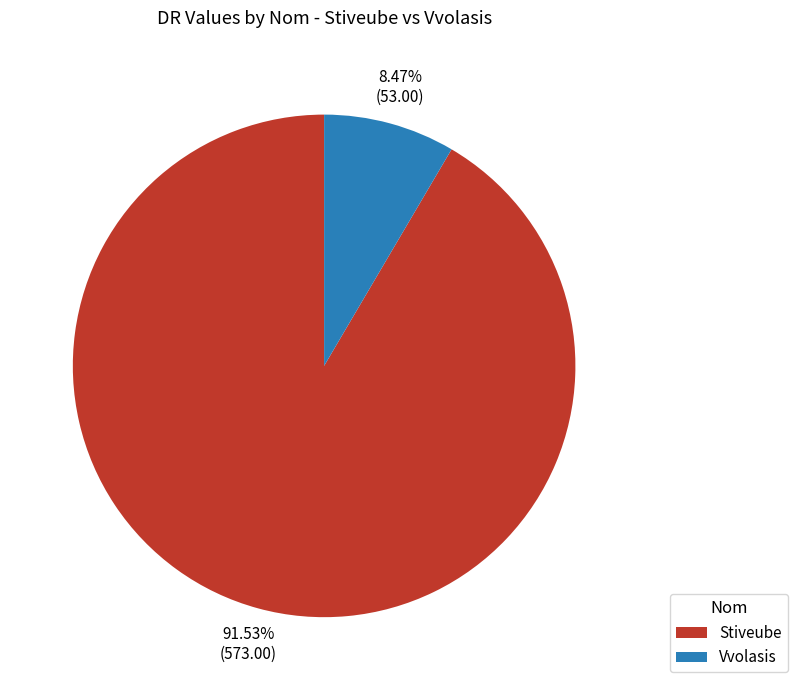

To the nearest percent, what is the average slice percentage?

50%